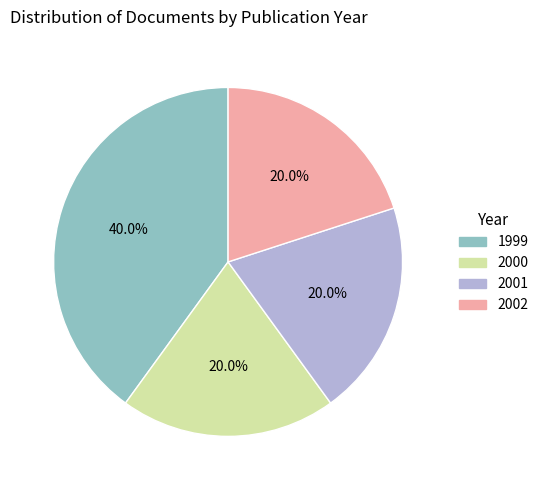

Is the sum of 2000 and 2001 greater than half?

No